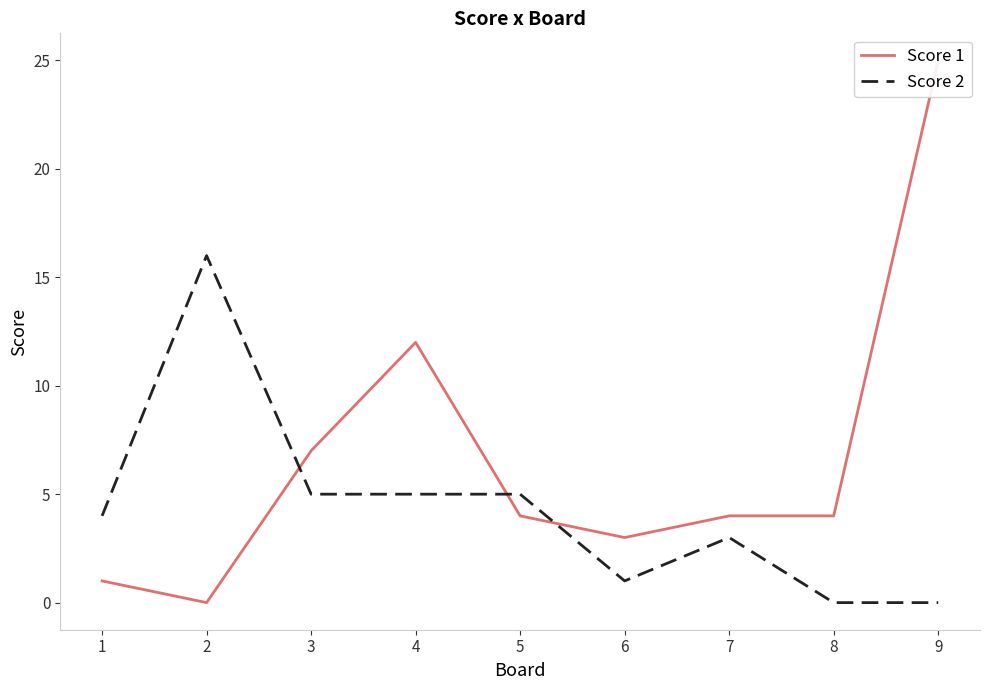

Reading right to left, transcribe all the data shown in this chart.

Score 1: 9=25	8=4	7=4	6=3	5=4	4=12	3=7	2=0	1=1
Score 2: 9=0	8=0	7=3	6=1	5=5	4=5	3=5	2=16	1=4